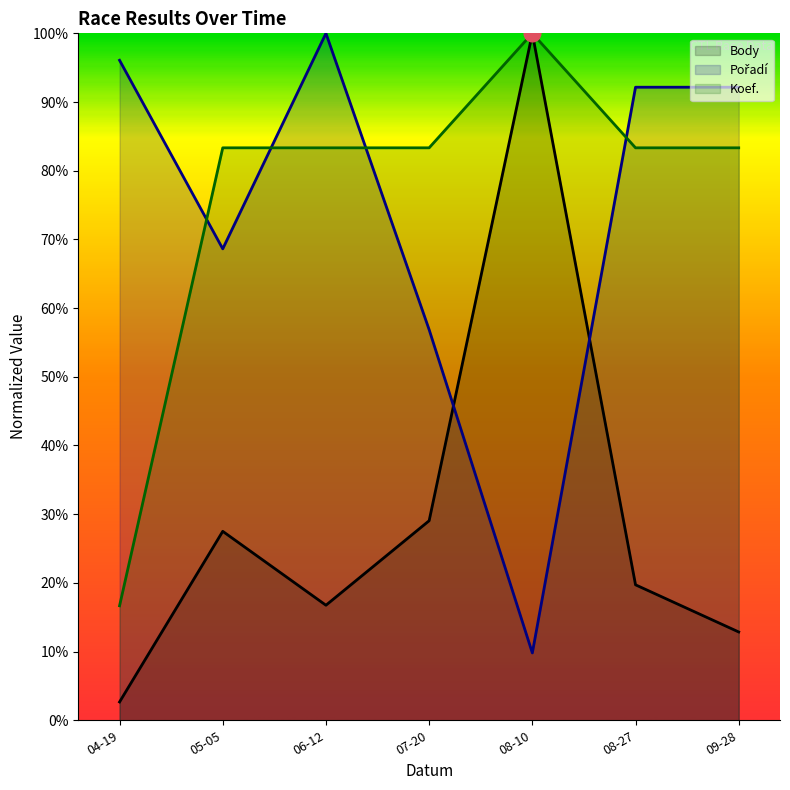

Which label corresponds to the smallest value in the chart?

04-19